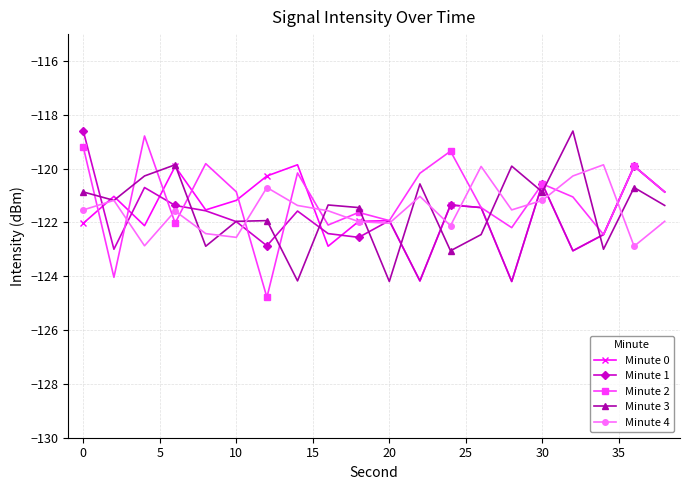

In Minute 4, how many points are lower than both neighbors (excluding endpoints)?

6